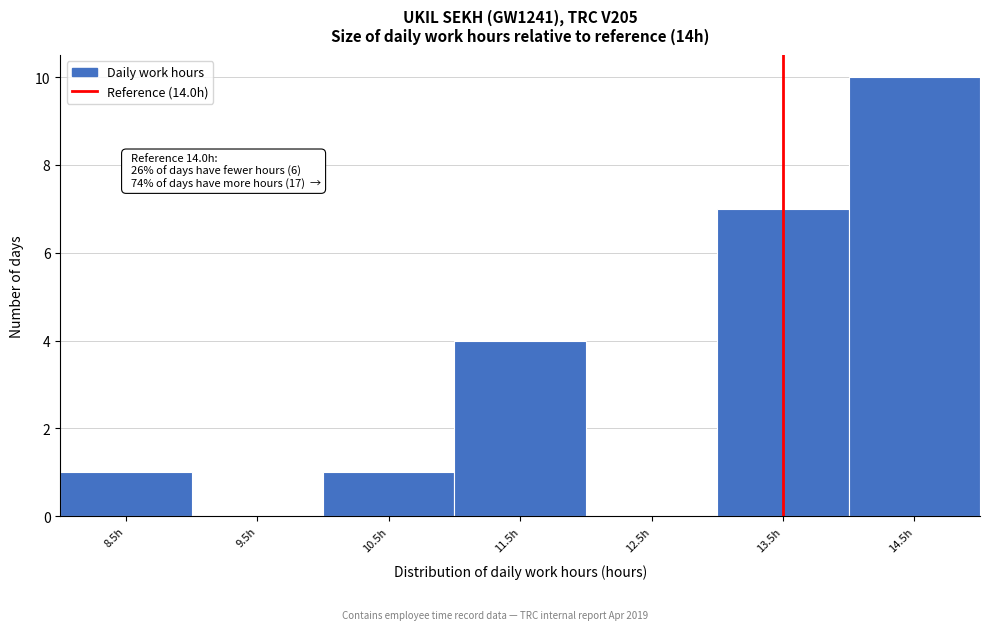

Reading right to left, transcribe all the data shown in this chart.

14.5h=10	13.5h=7	12.5h=0	11.5h=4	10.5h=1	9.5h=0	8.5h=1